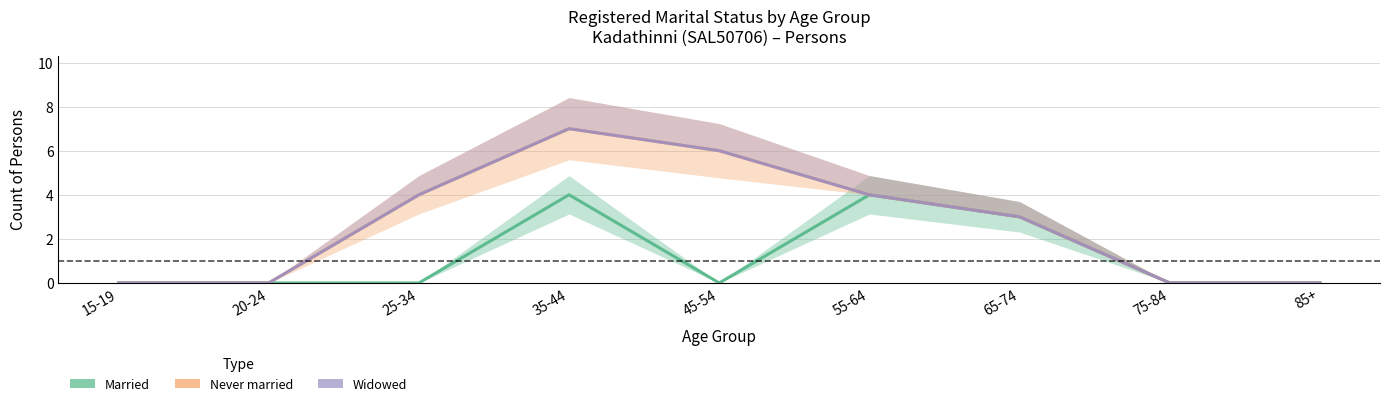

At how many categories does at least one series exceed 1?

5